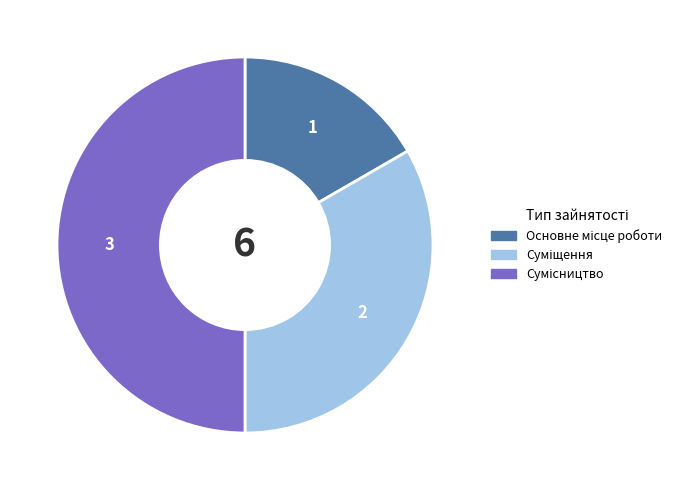

How many segments does this pie chart have?

3